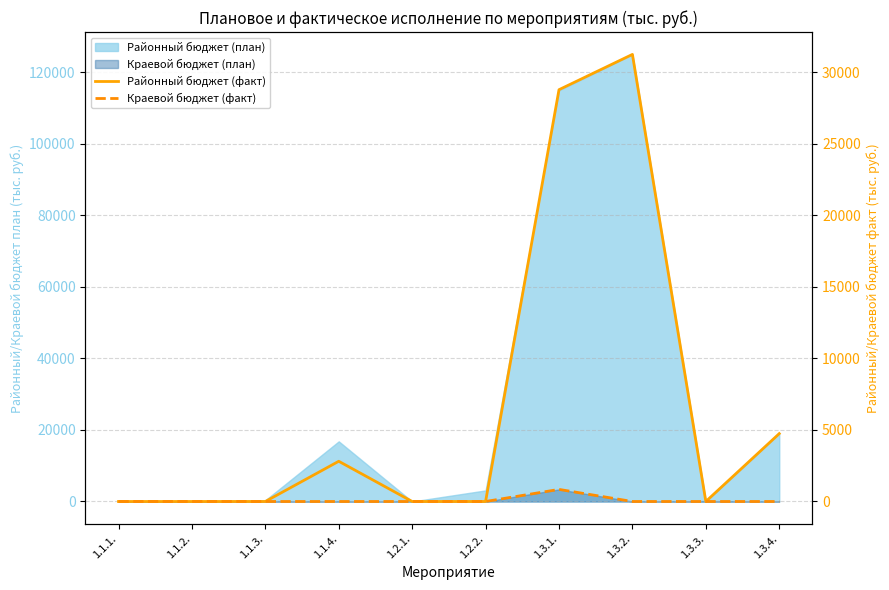

At which label does Краевой бюджет (факт) reach its peak?

1.3.1.